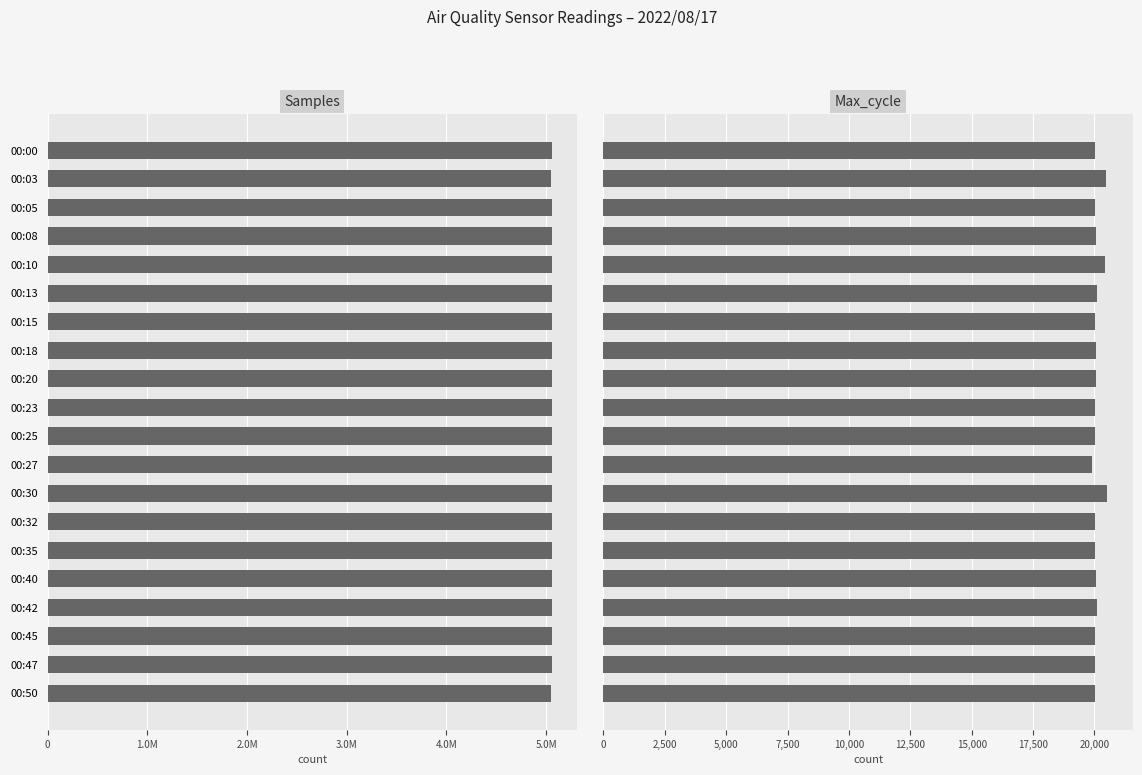

How many bars are there in each group?

2